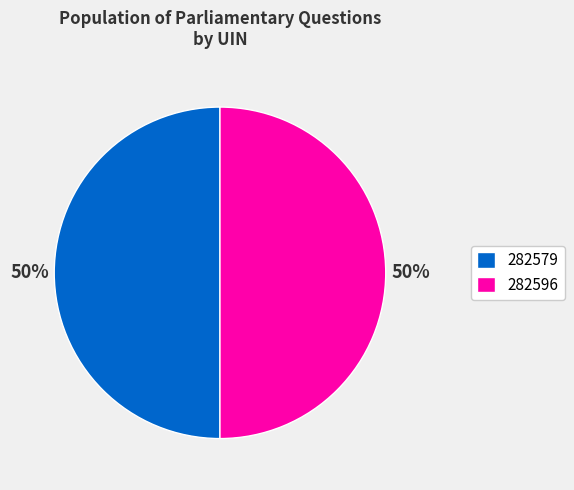

True or false: 282579 accounts for 50% of the total.

True